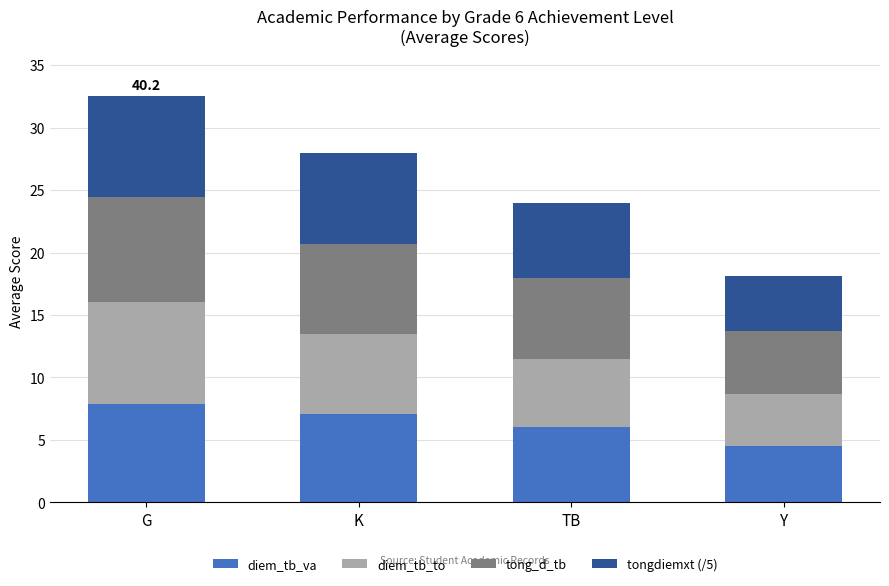

At which category is the sum across all series the highest?

G